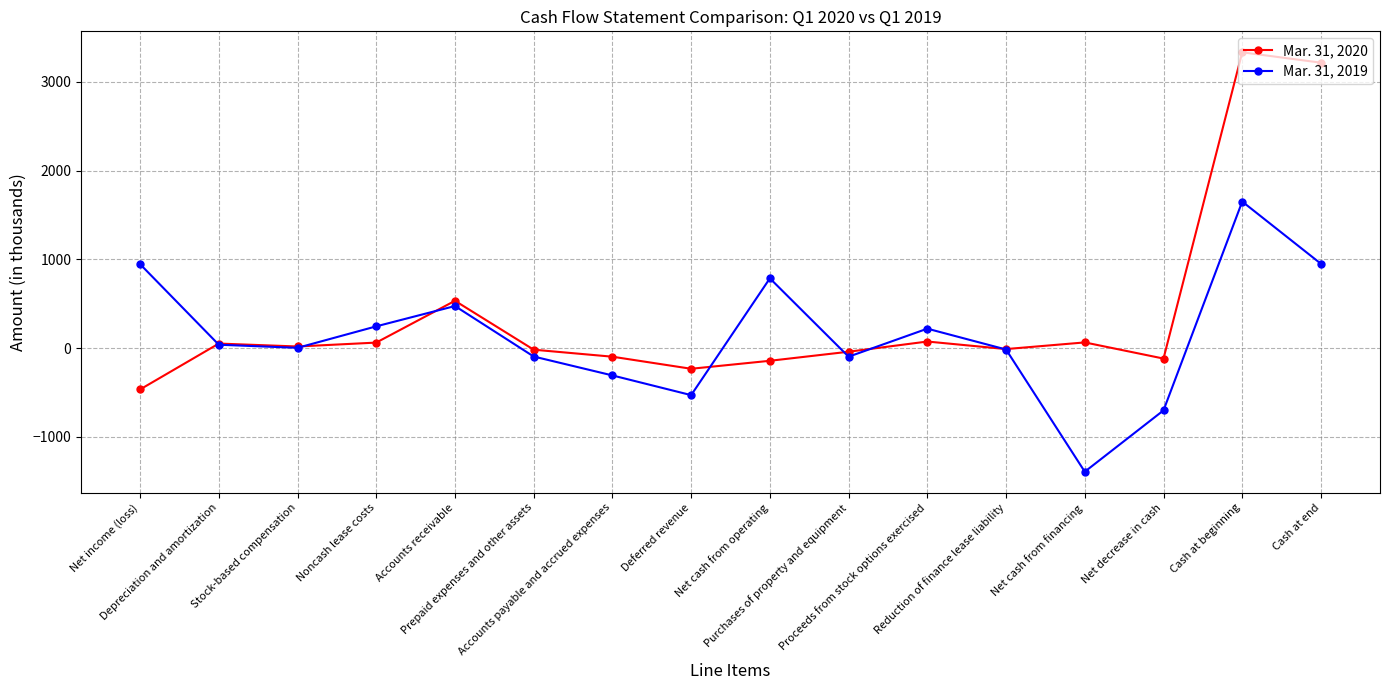

At which category is the sum across all series the highest?

Cash at beginning